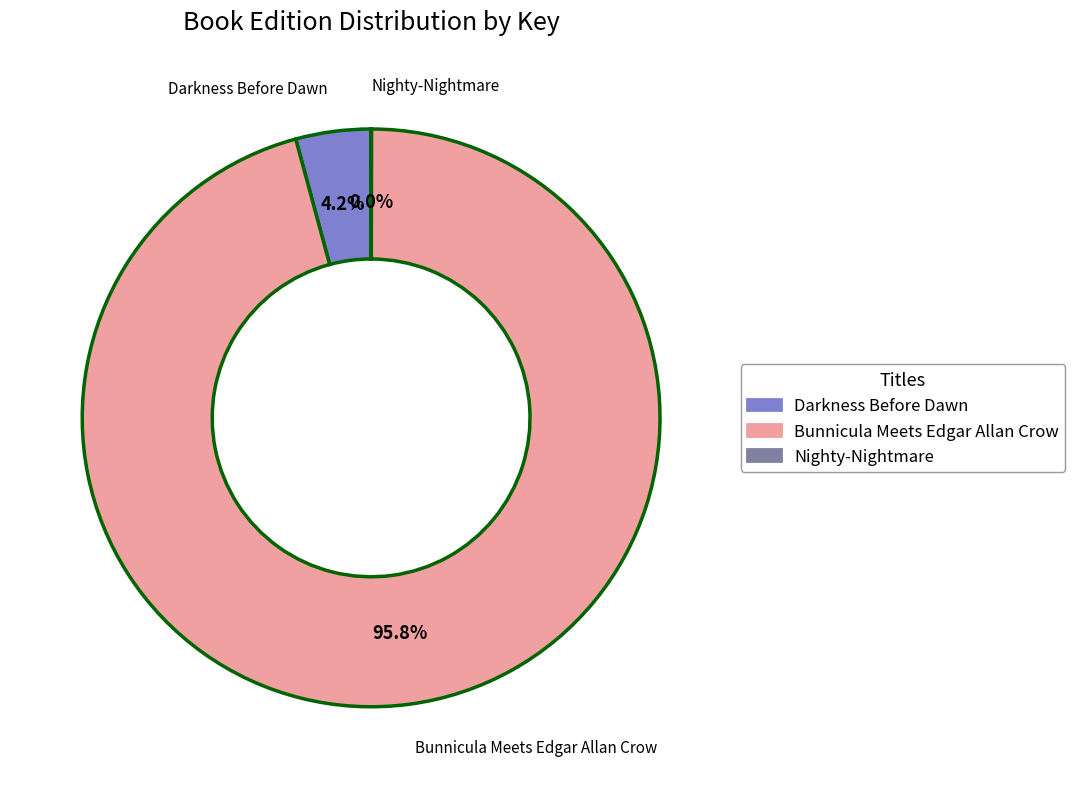

Is there a majority slice in this chart?

Yes